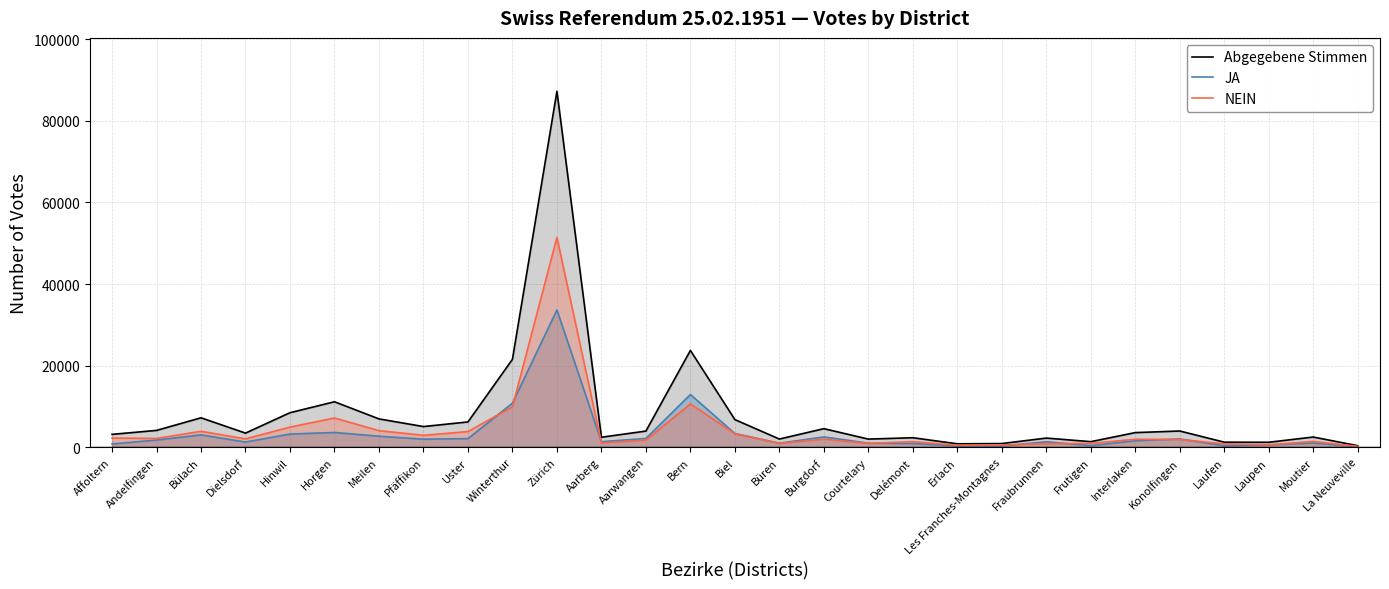

At how many categories does at least one series exceed 57382?

1